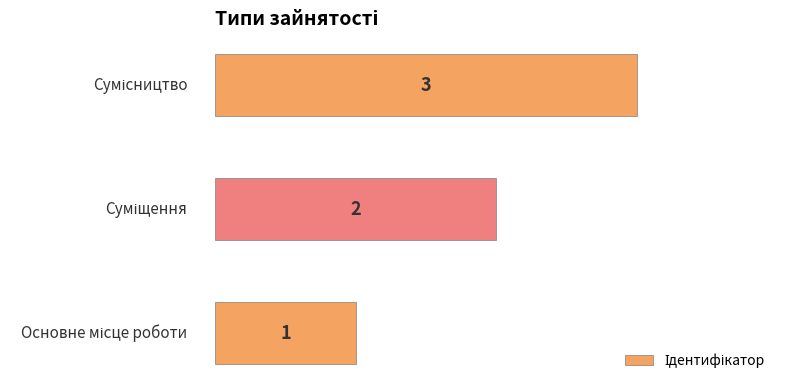

What is the maximum value shown in the chart?

3